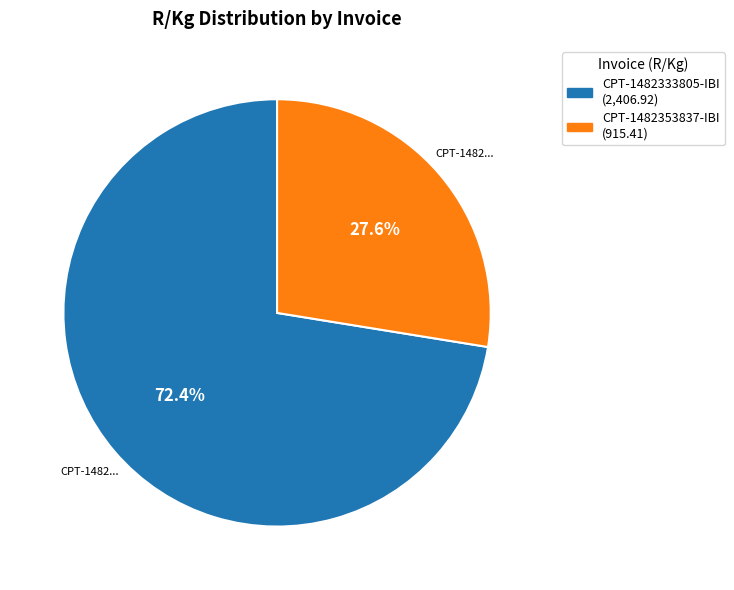

Approximately how many times larger is the value at CPT-1482353837-IBI compared to CPT-1482333805-IBI?

0.4